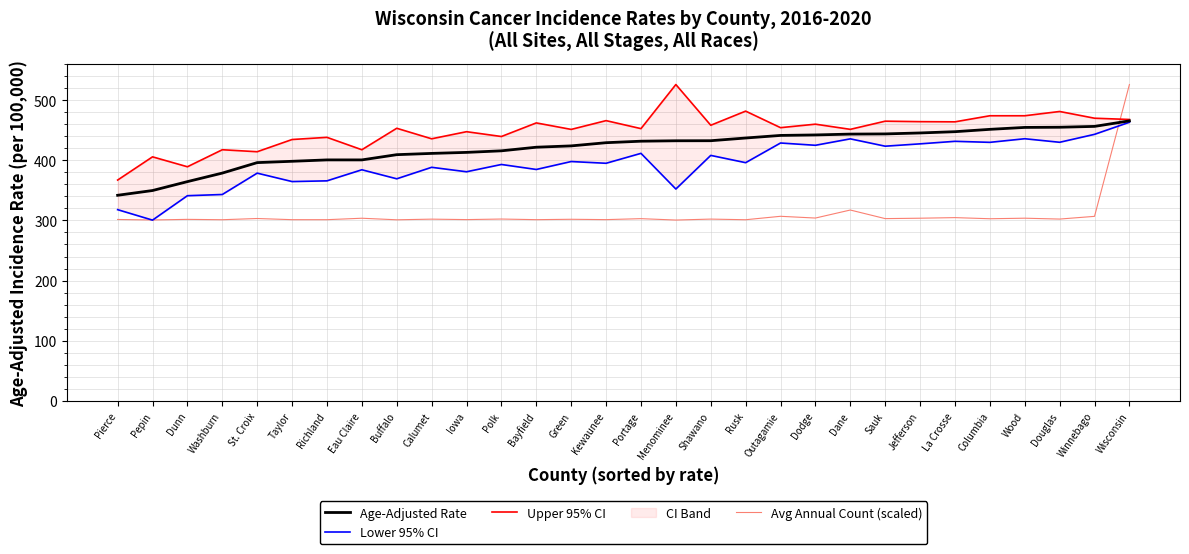

Which has a higher value, Wisconsin or St. Croix?

Wisconsin